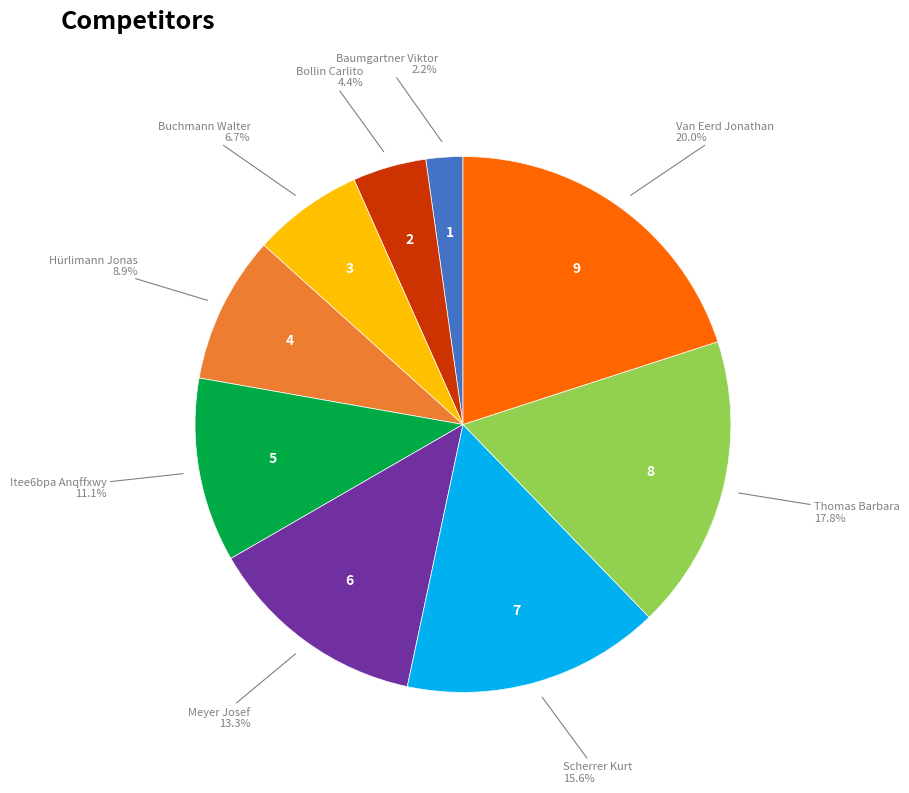

How many slices are in this pie chart?

9